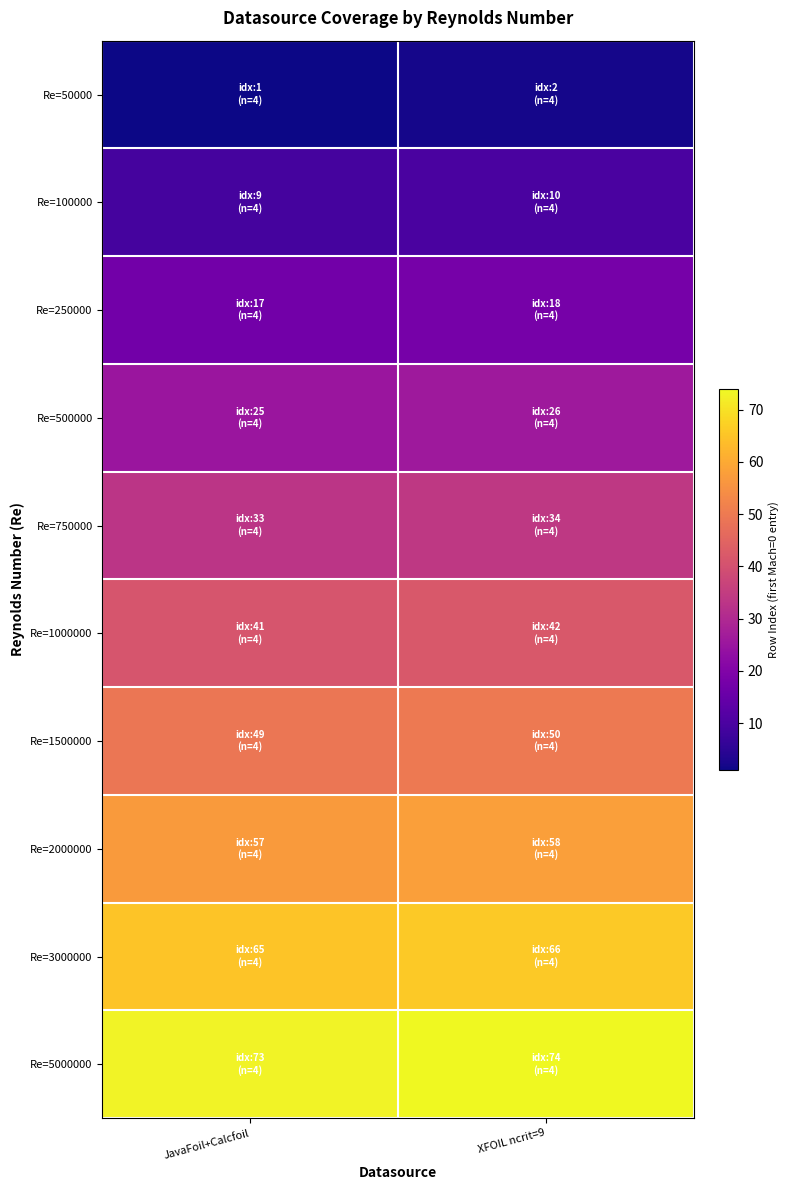

Between XFOIL ncrit=9 and JavaFoil+Calcfoil, which is larger?

XFOIL ncrit=9